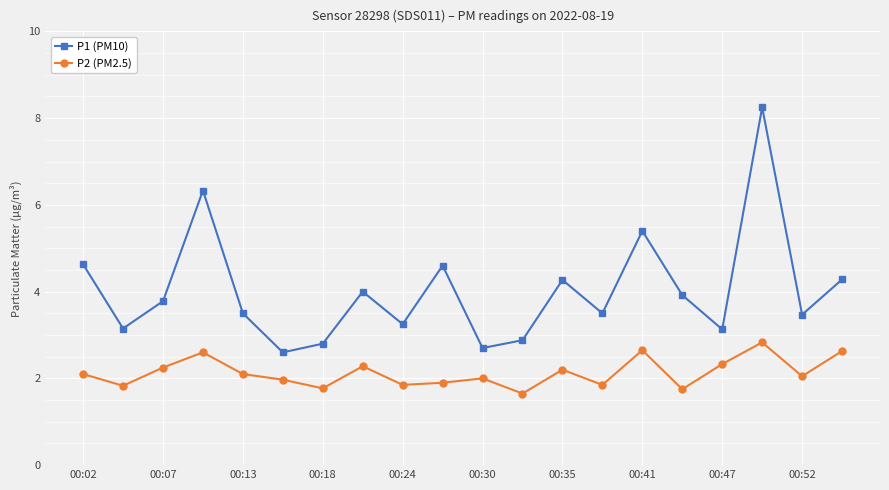

Which series has the largest total across all categories?

P1 (PM10)